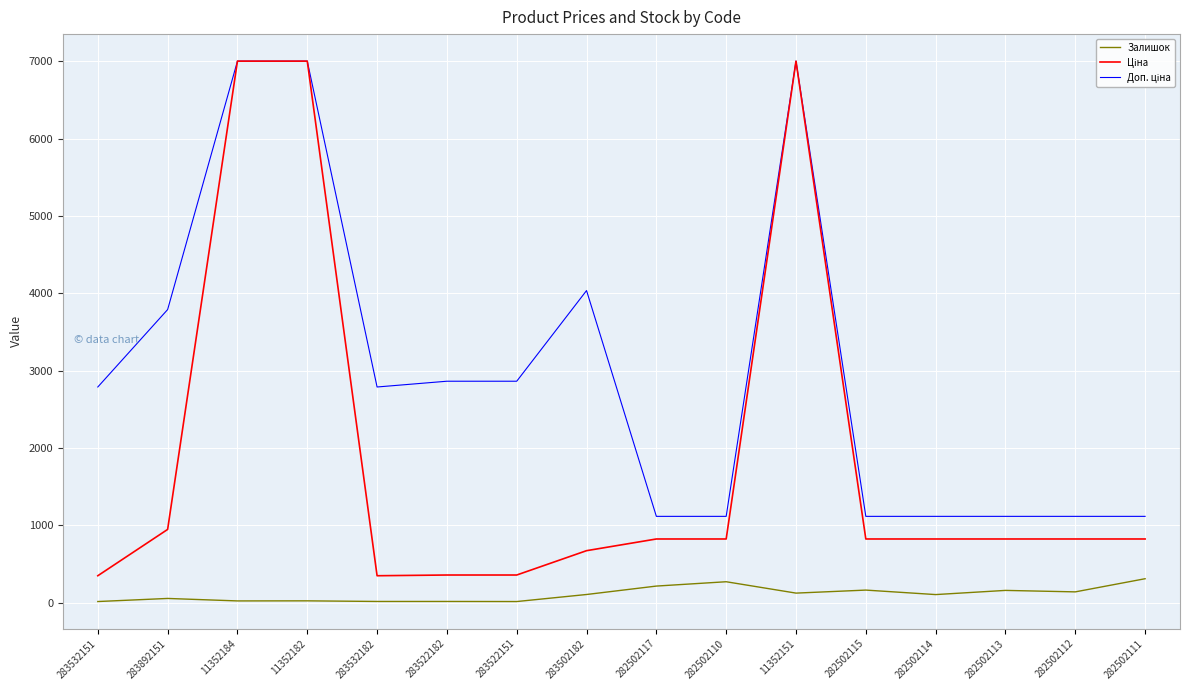

What is the maximum value shown in the chart?

7002.7